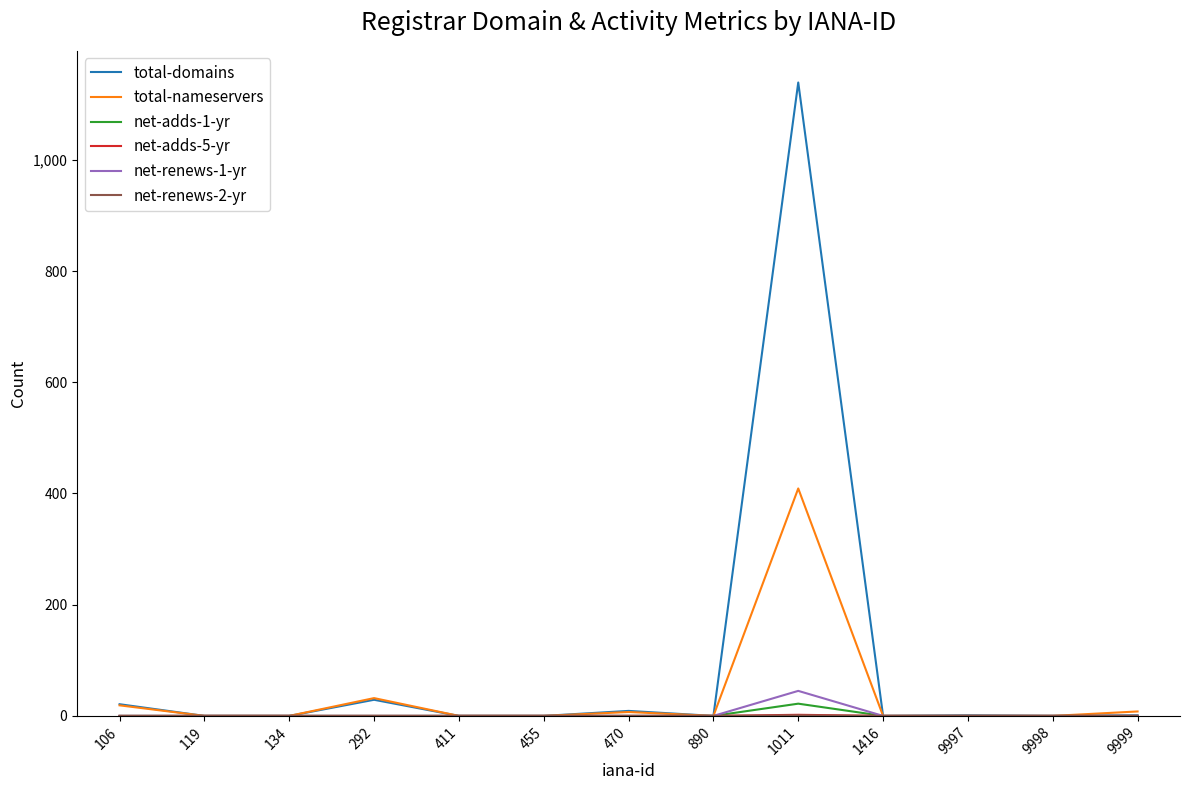

Which series has the widest spread of values?

total-domains